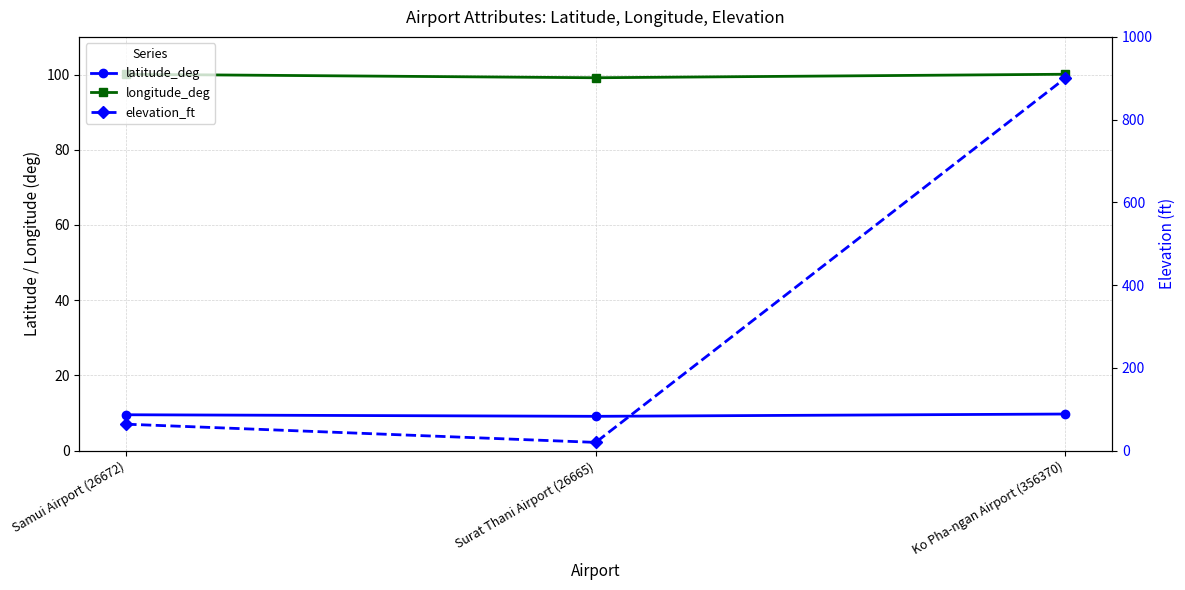

How many distinct data groups are displayed?

3